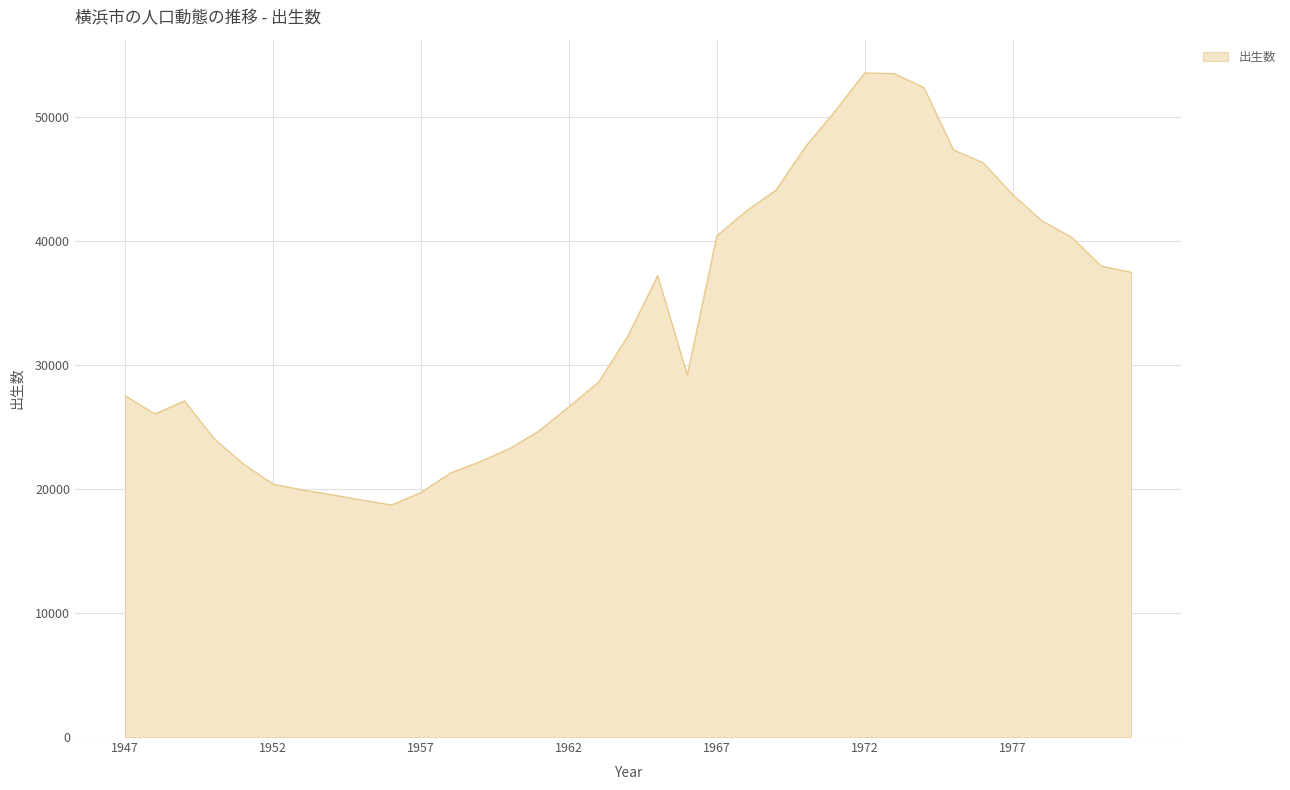

What is the smallest value displayed?

18717